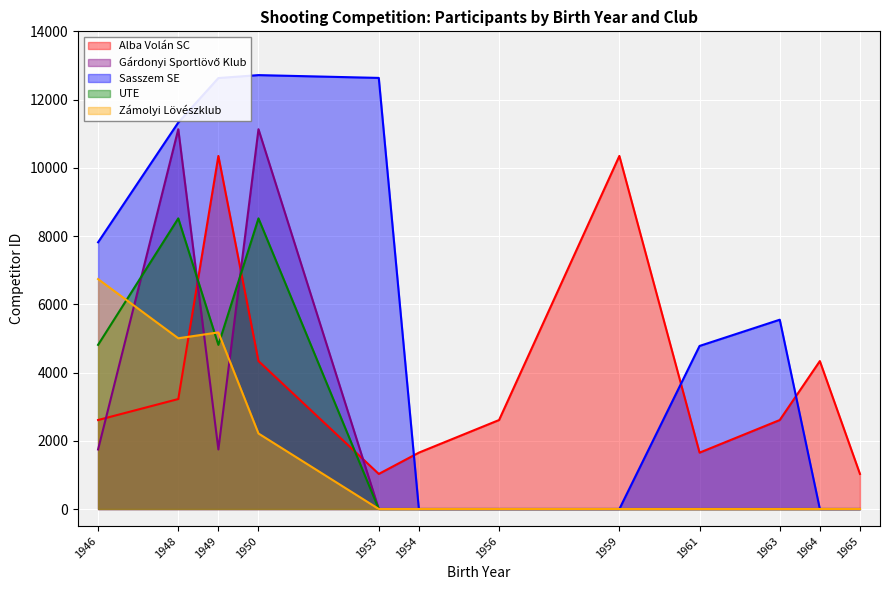

Which category has the lowest value across all series?

1953